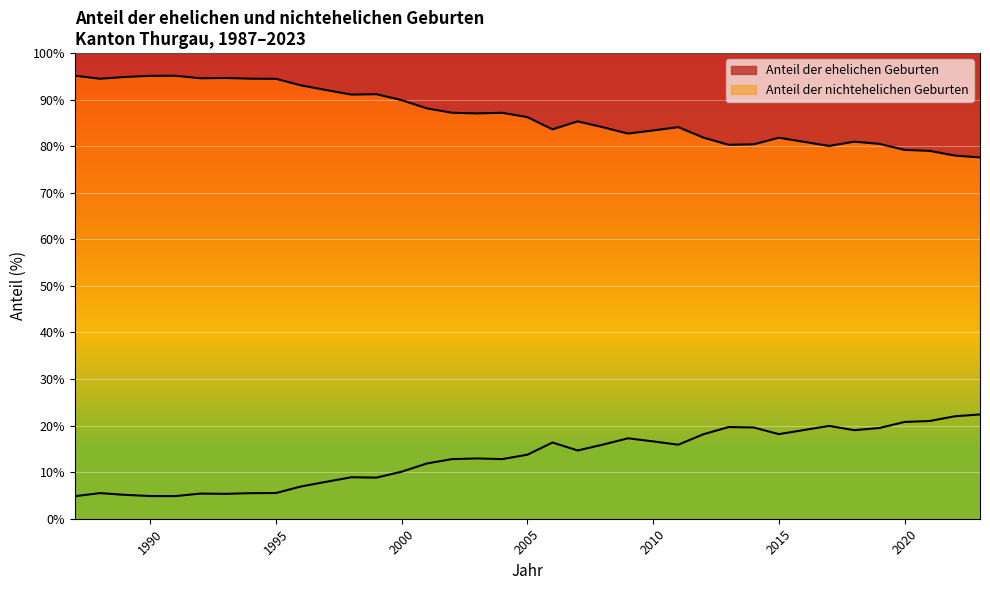

Rank the series at 2007 from highest to lowest value.

Anteil der ehelichen Geburten, Anteil der nichtehelichen Geburten